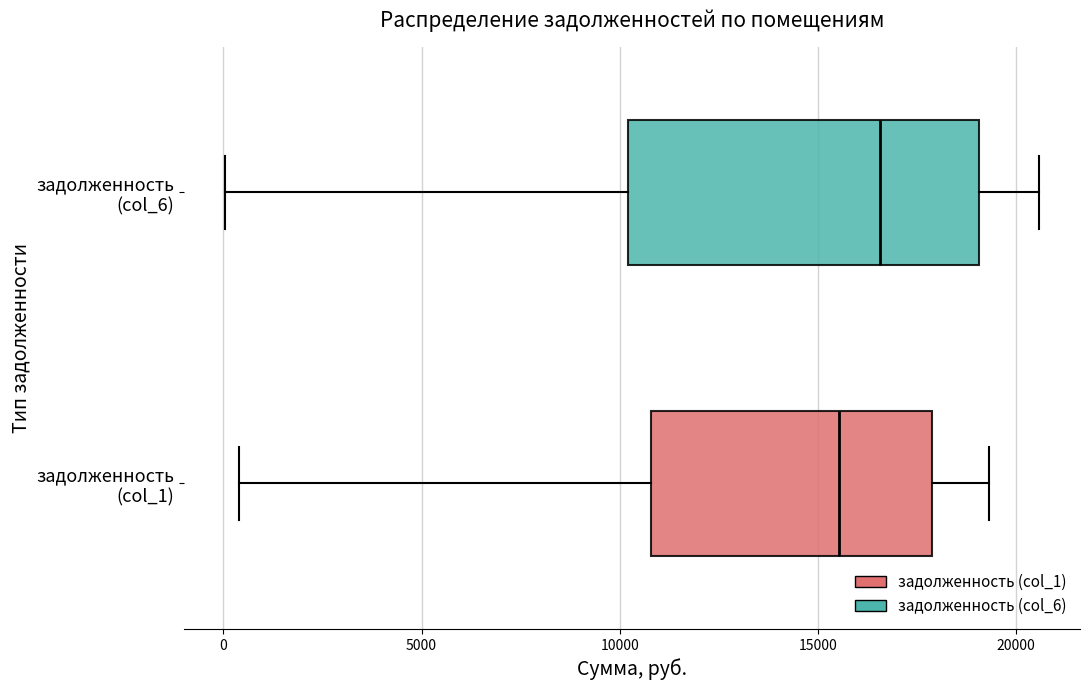

Reading bottom to top, read every box against the x-axis: the position of its median line, the range the box covers, and the ends of its whiskers. The values are not printed on the chart, so give them approximately, as read against the axis.

задолженность (col_1): median 15500, box 11000 to 18000, whiskers 500 to 19500
задолженность (col_6): median 16500, box 10000 to 19000, whiskers 0 to 20500